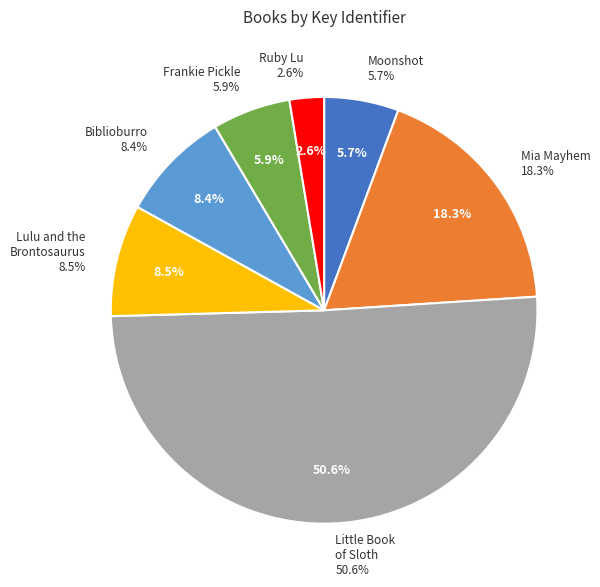

How many segments does this pie chart have?

7